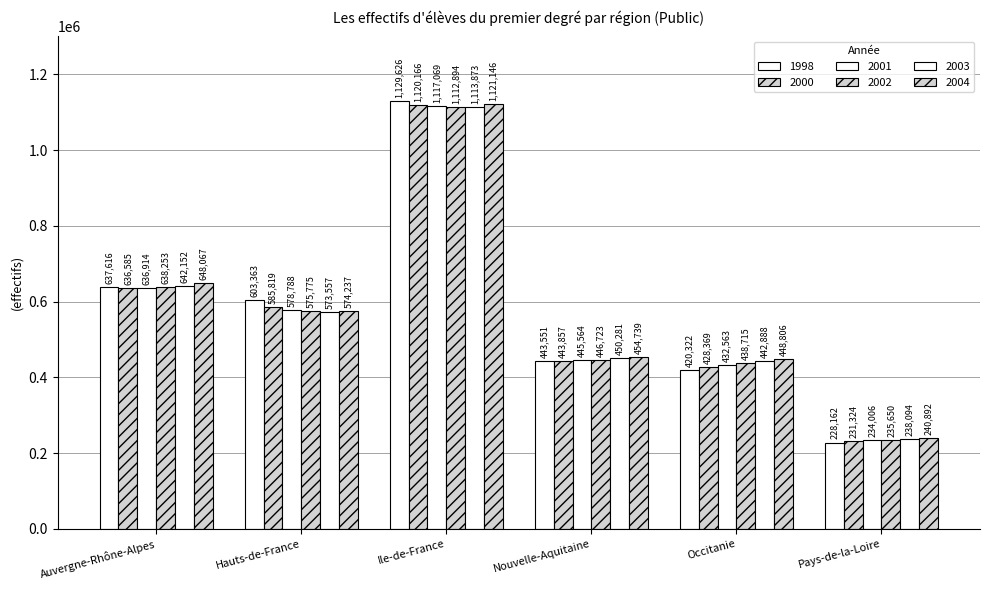

Reading left to right, transcribe all the data shown in this chart.

1998: Auvergne-Rhône-Alpes=637616	Hauts-de-France=603363	Ile-de-France=1129626	Nouvelle-Aquitaine=443551	Occitanie=420322	Pays-de-la-Loire=228162
2000: Auvergne-Rhône-Alpes=636585	Hauts-de-France=585819	Ile-de-France=1120166	Nouvelle-Aquitaine=443857	Occitanie=428369	Pays-de-la-Loire=231324
2001: Auvergne-Rhône-Alpes=636914	Hauts-de-France=578788	Ile-de-France=1117069	Nouvelle-Aquitaine=445564	Occitanie=432563	Pays-de-la-Loire=234006
2002: Auvergne-Rhône-Alpes=638253	Hauts-de-France=575775	Ile-de-France=1112894	Nouvelle-Aquitaine=446723	Occitanie=438715	Pays-de-la-Loire=235650
2003: Auvergne-Rhône-Alpes=642152	Hauts-de-France=573557	Ile-de-France=1113873	Nouvelle-Aquitaine=450281	Occitanie=442888	Pays-de-la-Loire=238094
2004: Auvergne-Rhône-Alpes=648067	Hauts-de-France=574237	Ile-de-France=1121146	Nouvelle-Aquitaine=454739	Occitanie=448806	Pays-de-la-Loire=240892